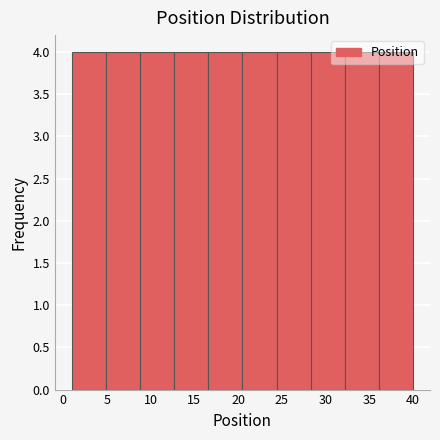

What is the height of the bar covering 12.7 to 16.6 on the x-axis? Neither the bar edges nor the heights are printed on the chart, so give them approximately, as read against the axes.

4